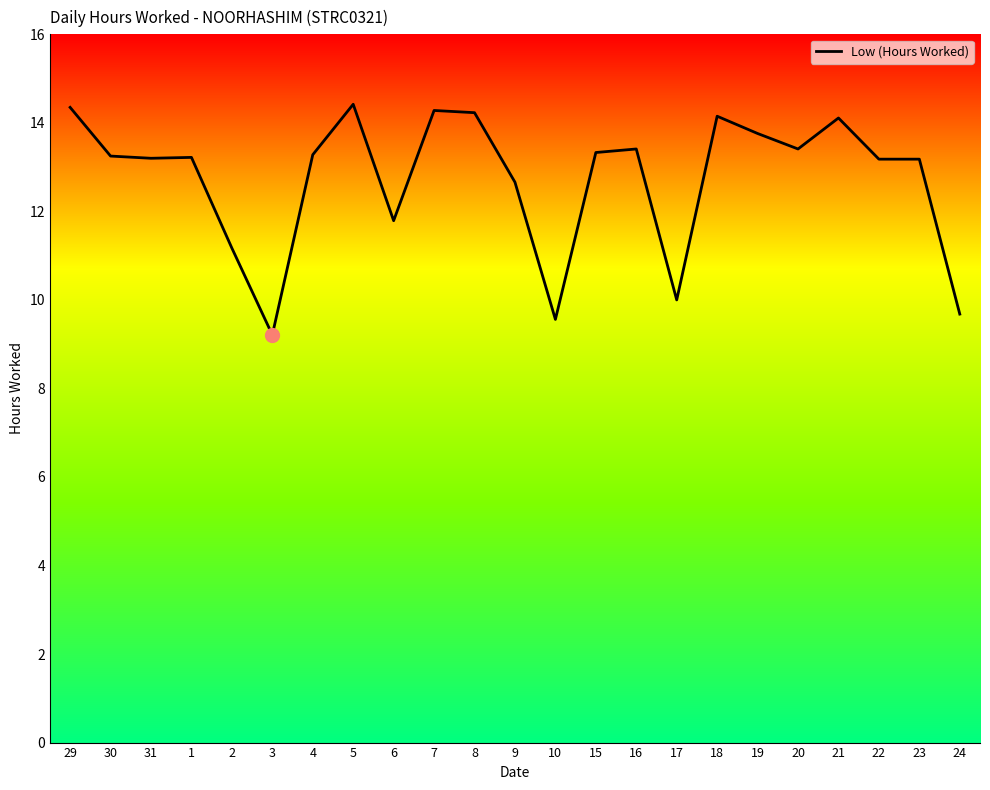

What is the smallest value displayed?

9.2